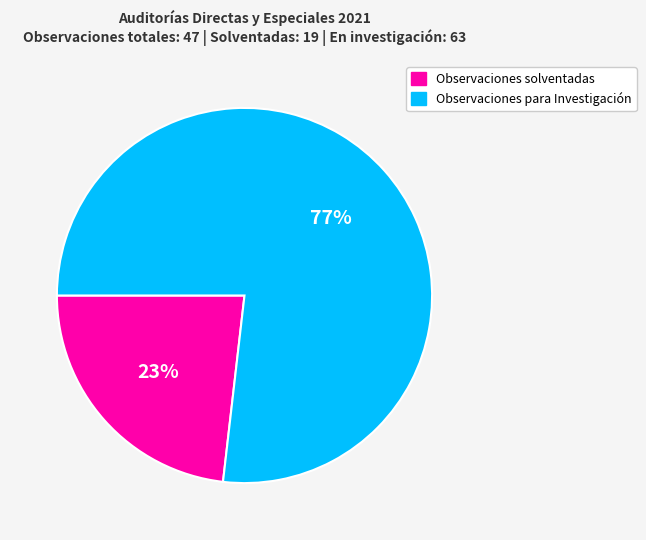

How many slices are in this pie chart?

2